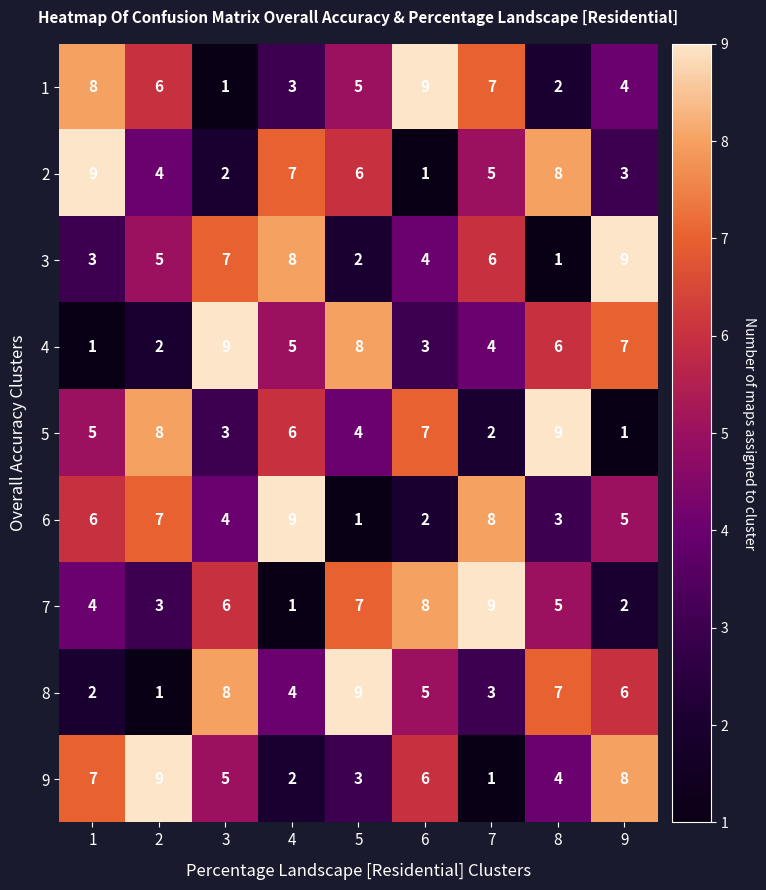

What is the greatest value displayed?

9